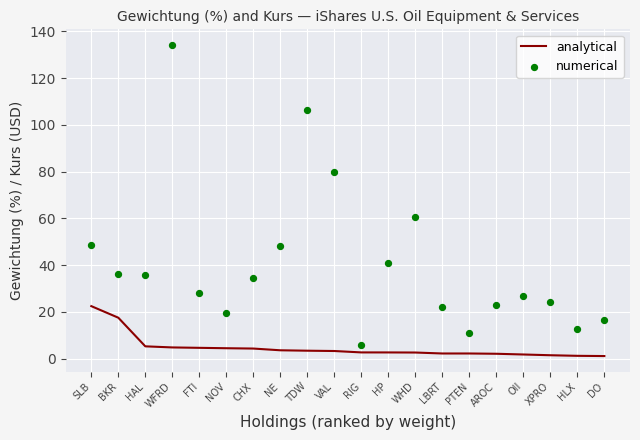

Which series has the largest total across all categories?

numerical